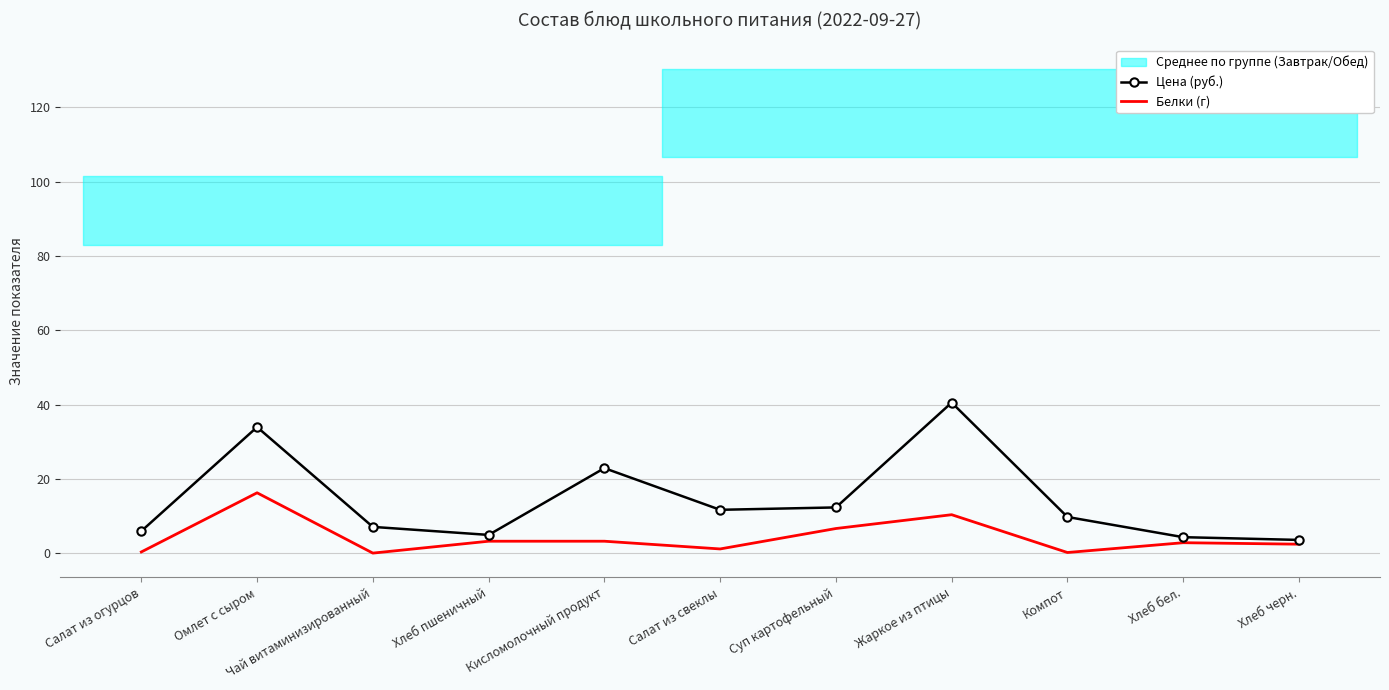

Where is the first local minimum for Цена (руб.)?

Хлеб пшеничный